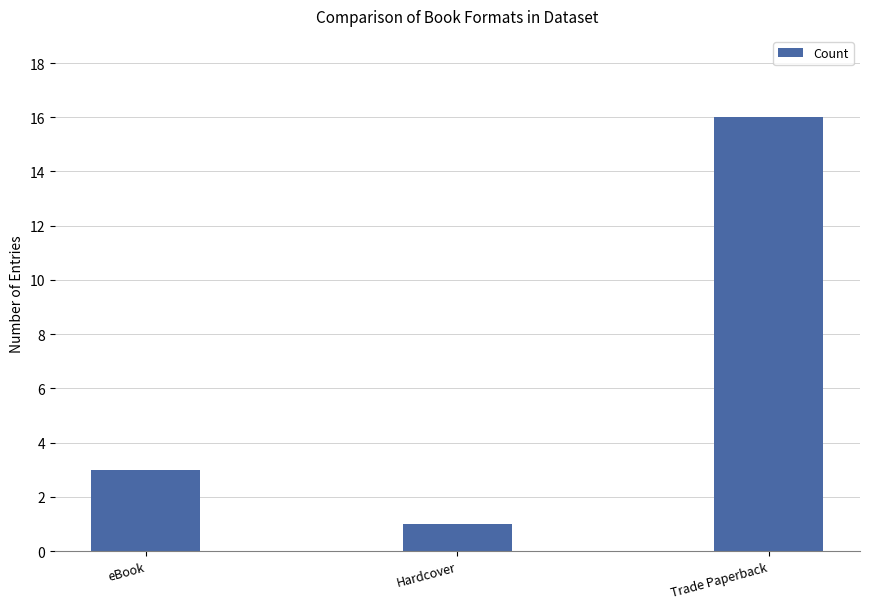

What is the sum of the values at eBook and Trade Paperback?

19